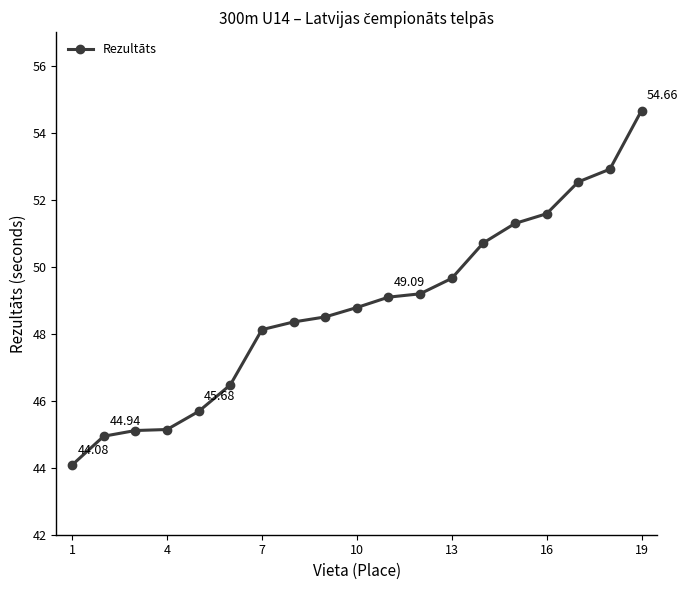

What is the average value?

48.8